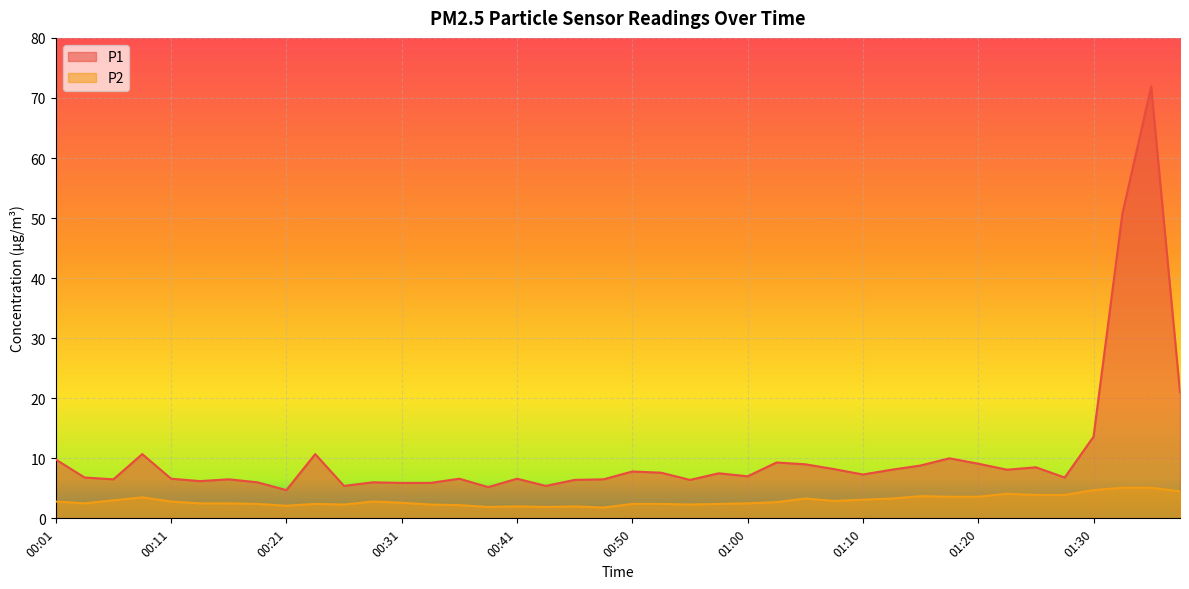

At which label does P1 first exceed 7?

00:01